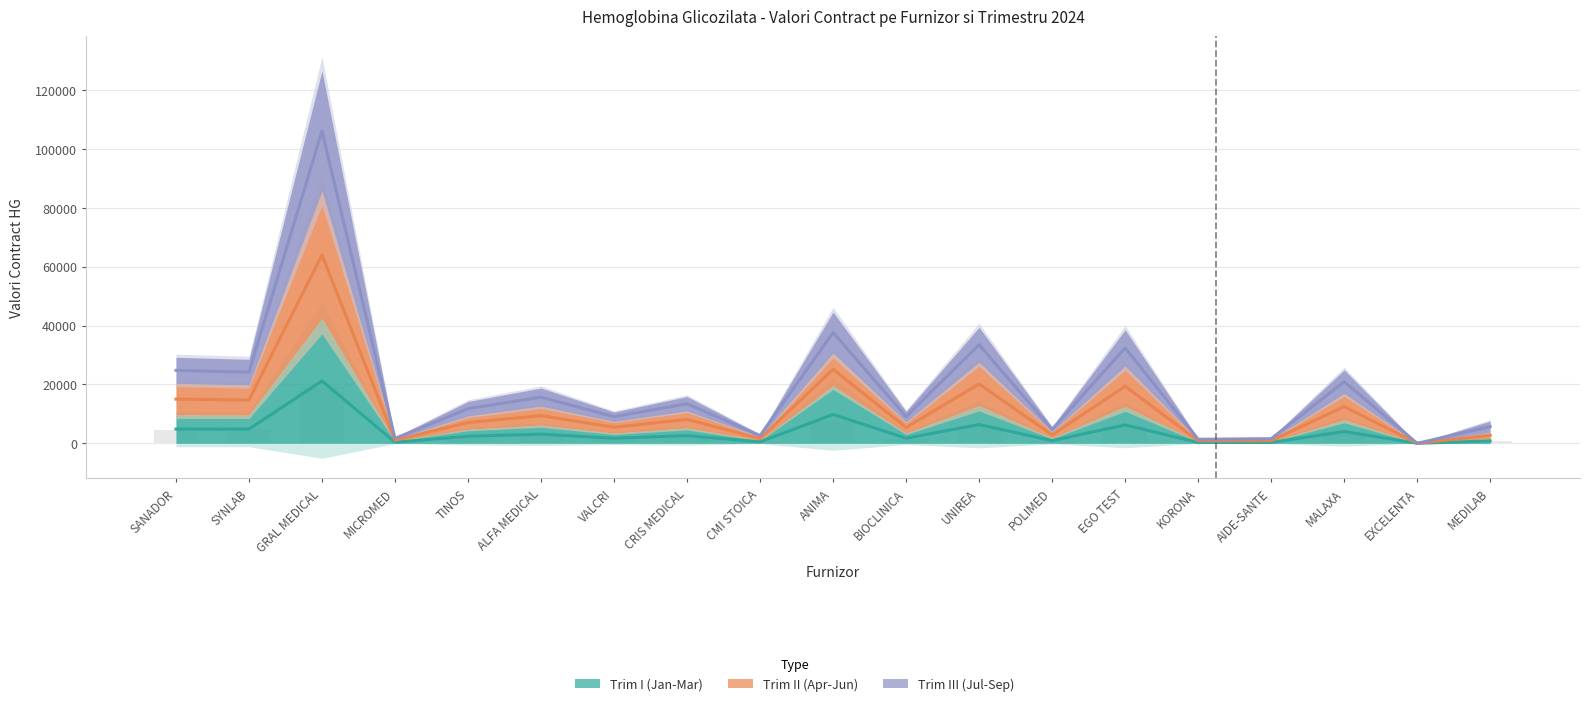

Which series has the largest total across all categories?

Trim II (Apr-Jun)